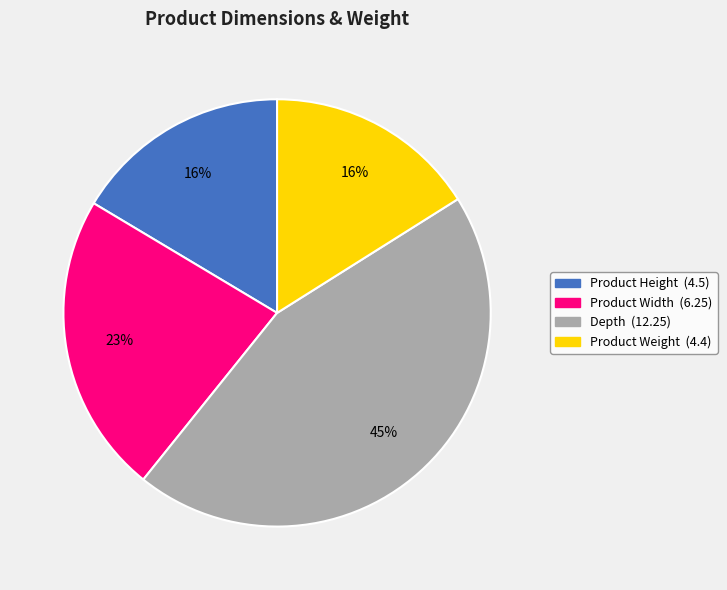

Is Product Weight the majority of the pie?

No